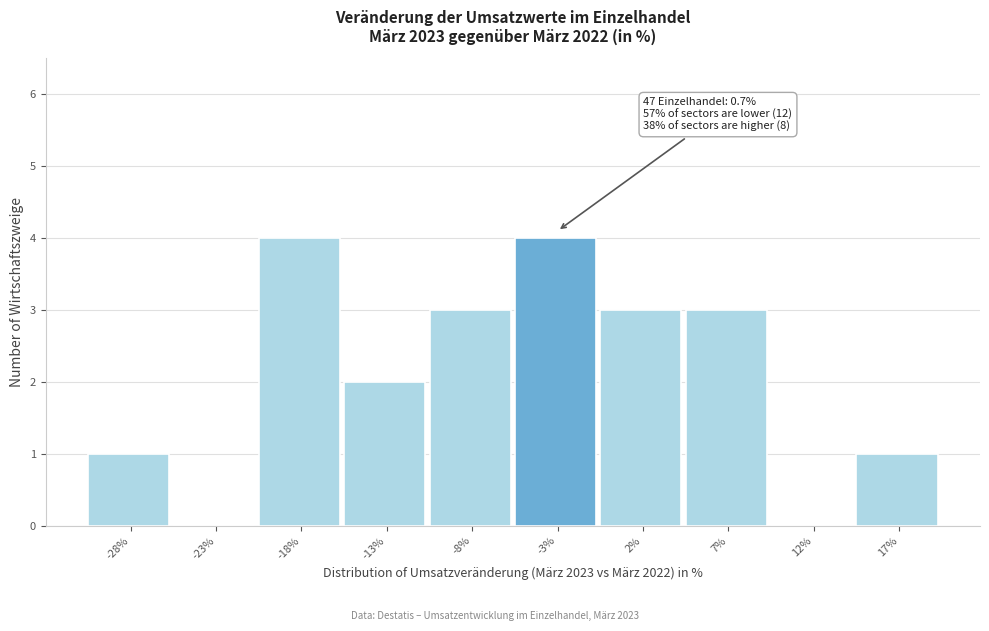

Reading left to right, transcribe all the data shown in this chart.

-28%=1	-23%=0	-18%=4	-13%=2	-8%=3	-3%=4	2%=3	7%=3	12%=0	17%=1